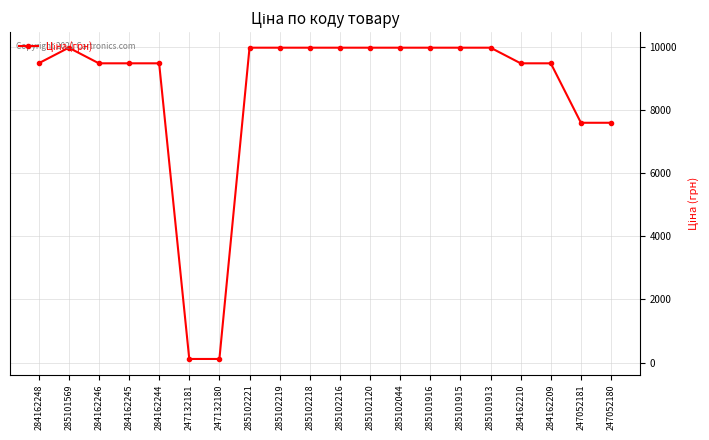

Approximately how many times larger is the value at 284162209 compared to 285102218?

1.0